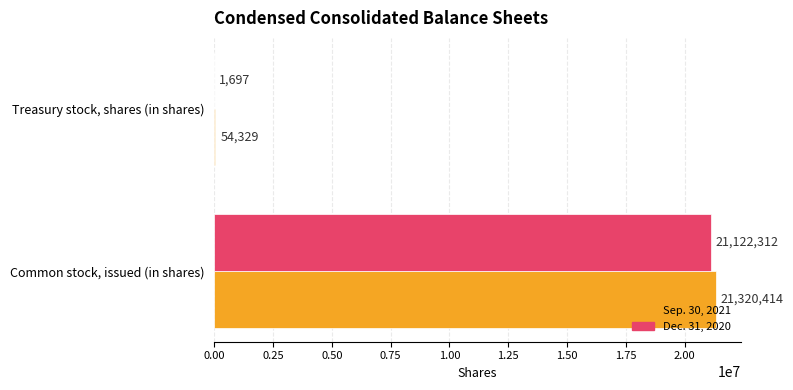

What is the sum of the Sep. 30, 2021 values at Common stock, issued (in shares) and Treasury stock, shares (in shares)?

21374743